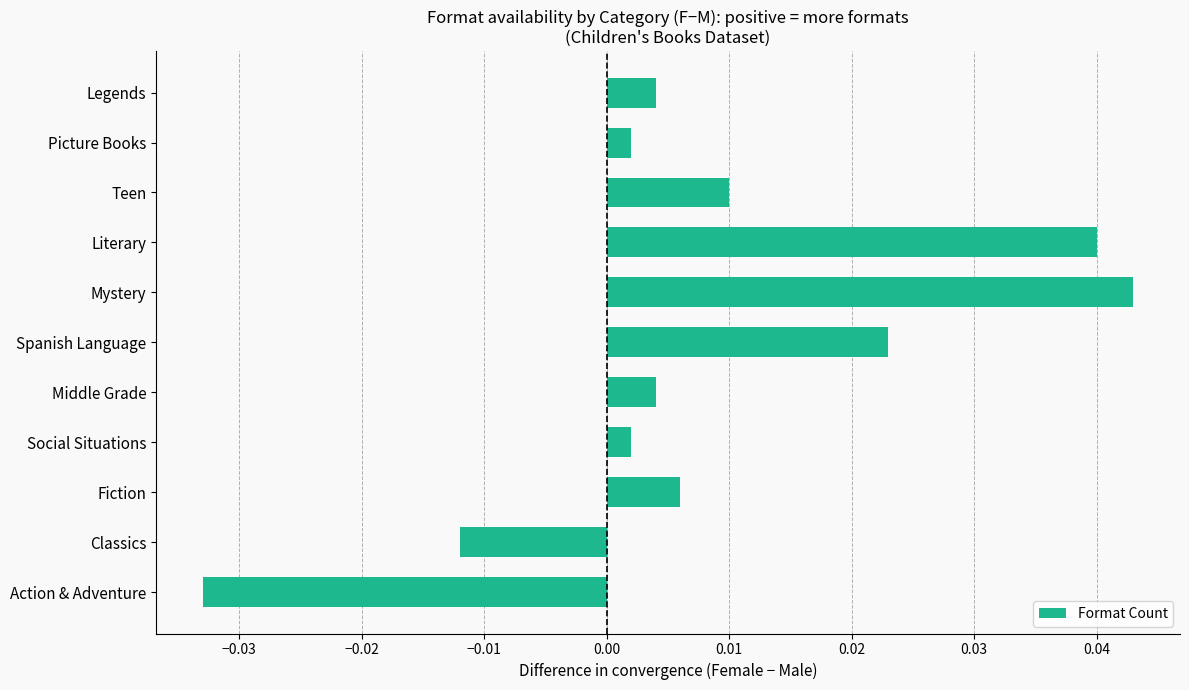

How many distinct data groups are displayed?

1